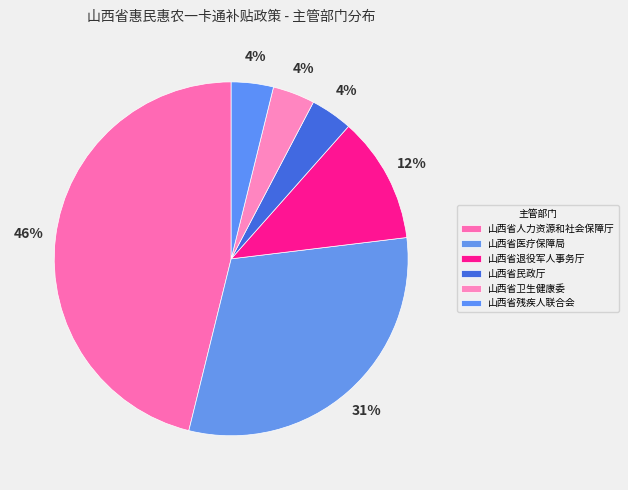

What is the largest slice in the pie chart?

山西省人力资源和社会保障厅